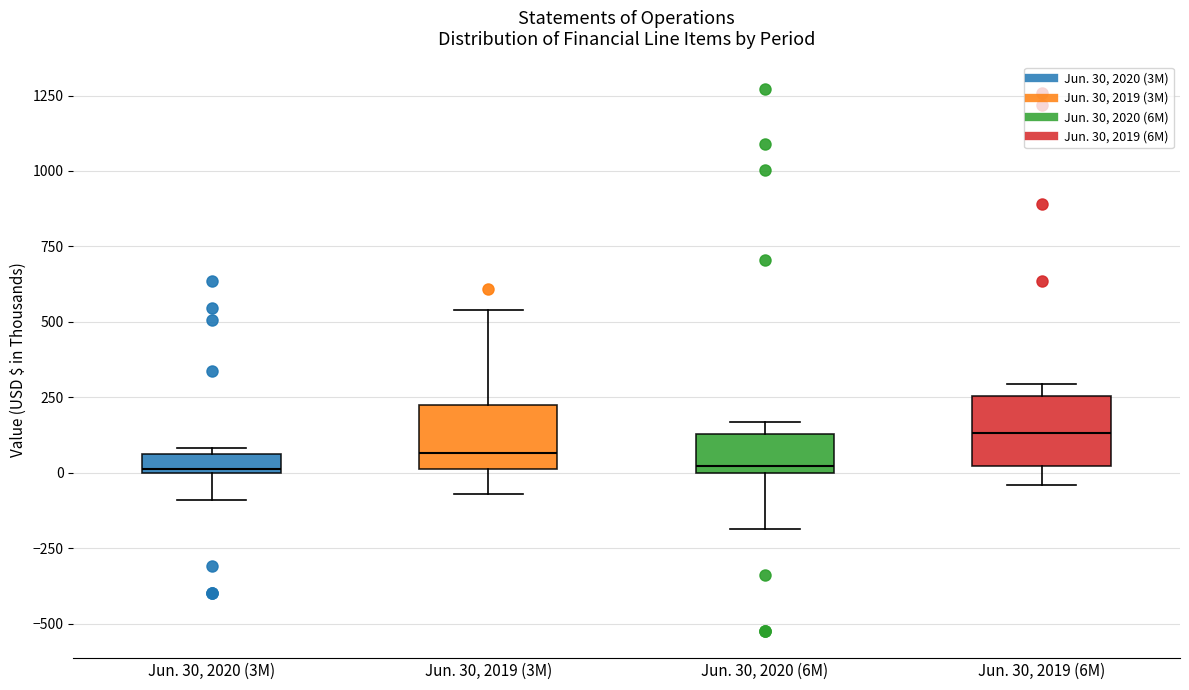

Where is the upper edge of the box for Jun. 30, 2019 (3M) on the y-axis? The values are not printed on the chart, so give them approximately, as read against the axis.

250